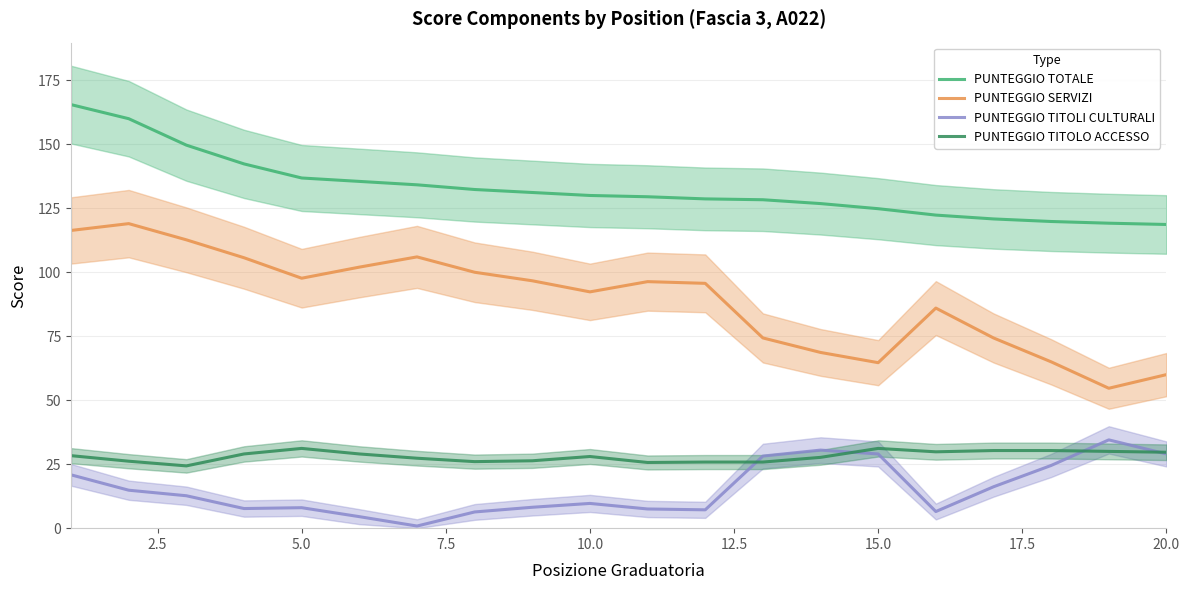

True or false: PUNTEGGIO SERVIZI and PUNTEGGIO TITOLO ACCESSO cross at least once.

False